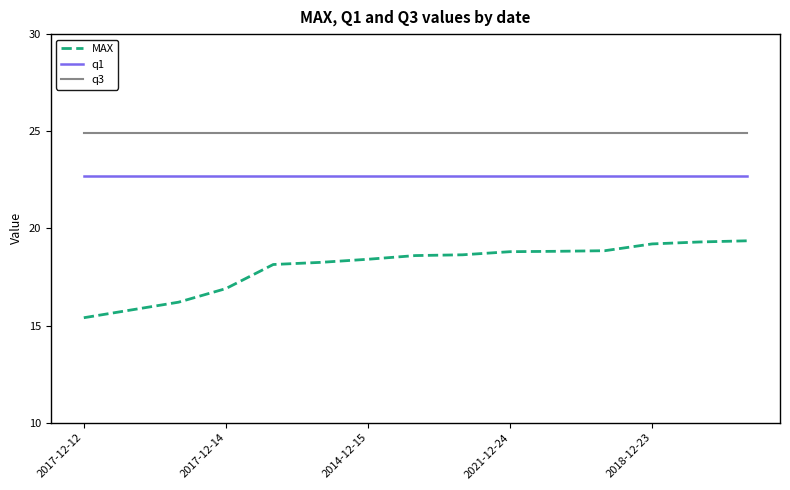

What is the average value of the q1 series?

22.7